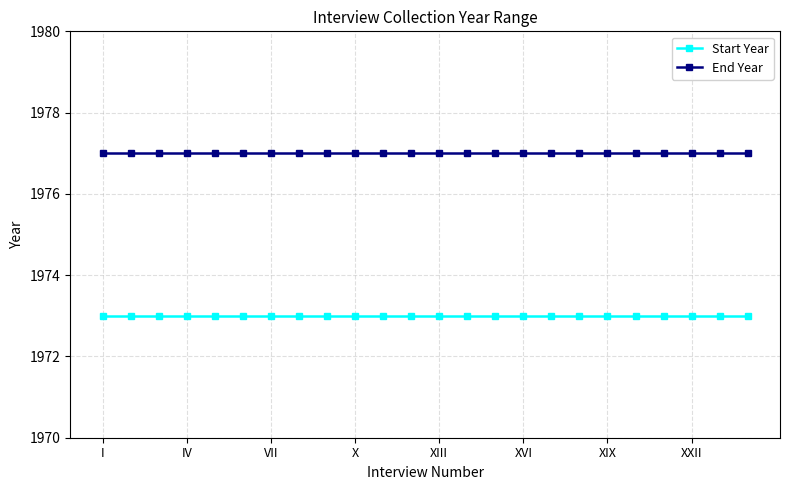

Rank the series by their average value, from lowest to highest.

Start Year, End Year